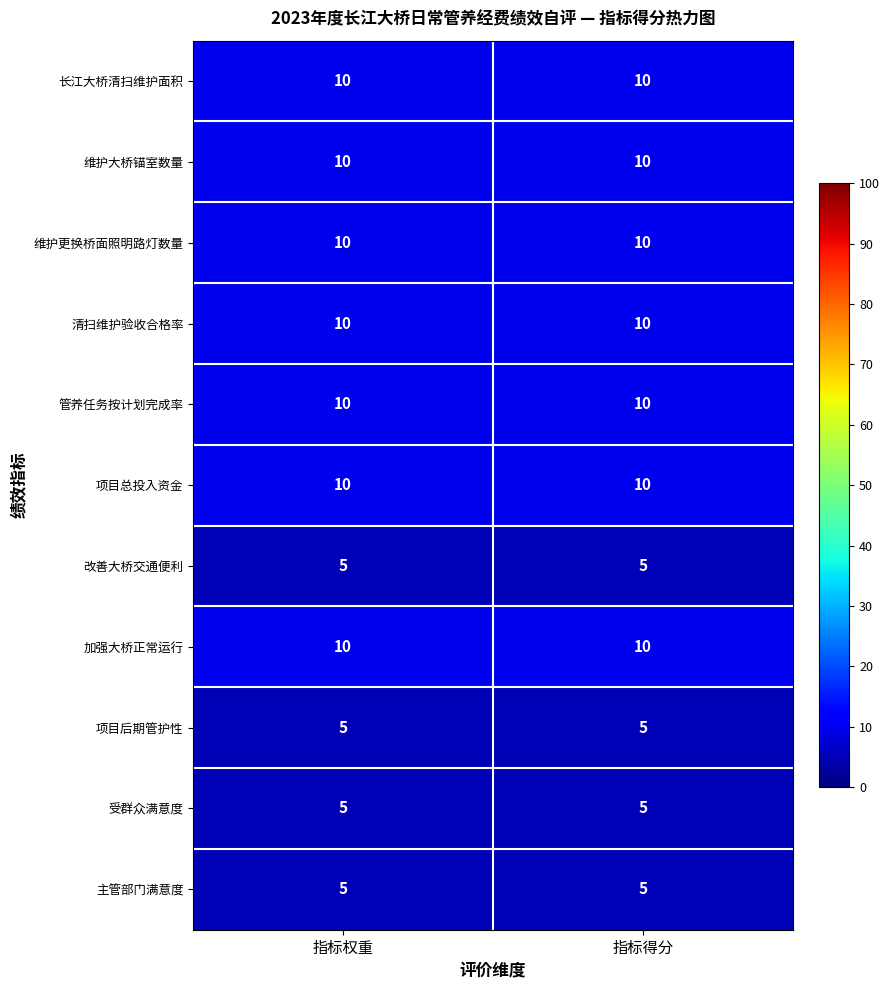

What is the minimum value for 改善大桥交通便利?

5